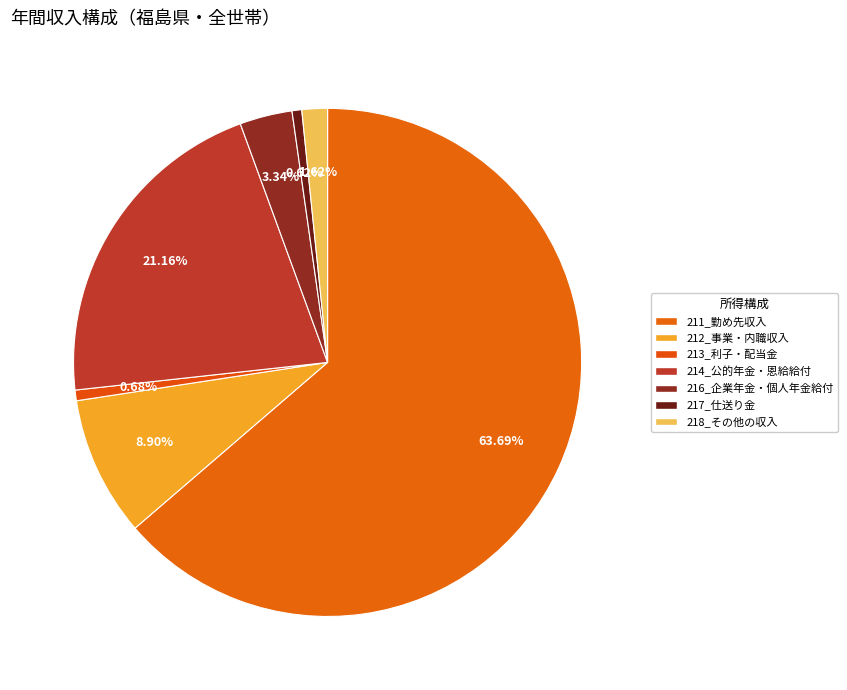

Count the number of slices in the pie.

7